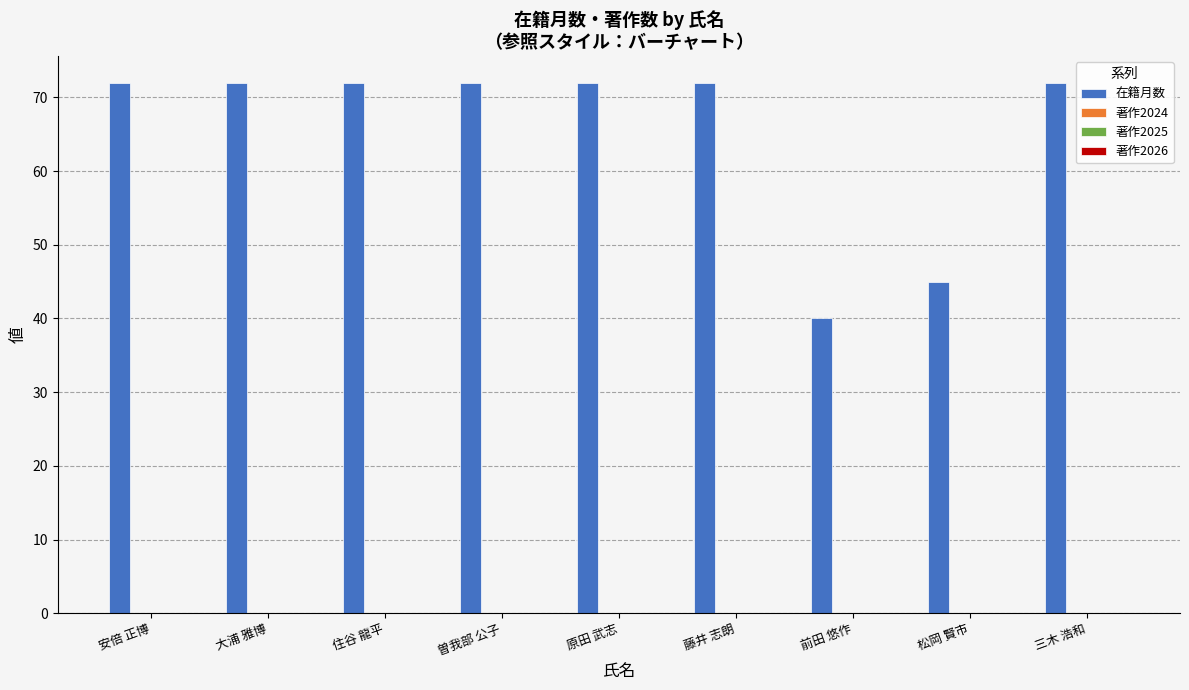

Reading left to right, transcribe all the data shown in this chart.

72	72	72	72	72	72	40	45	72